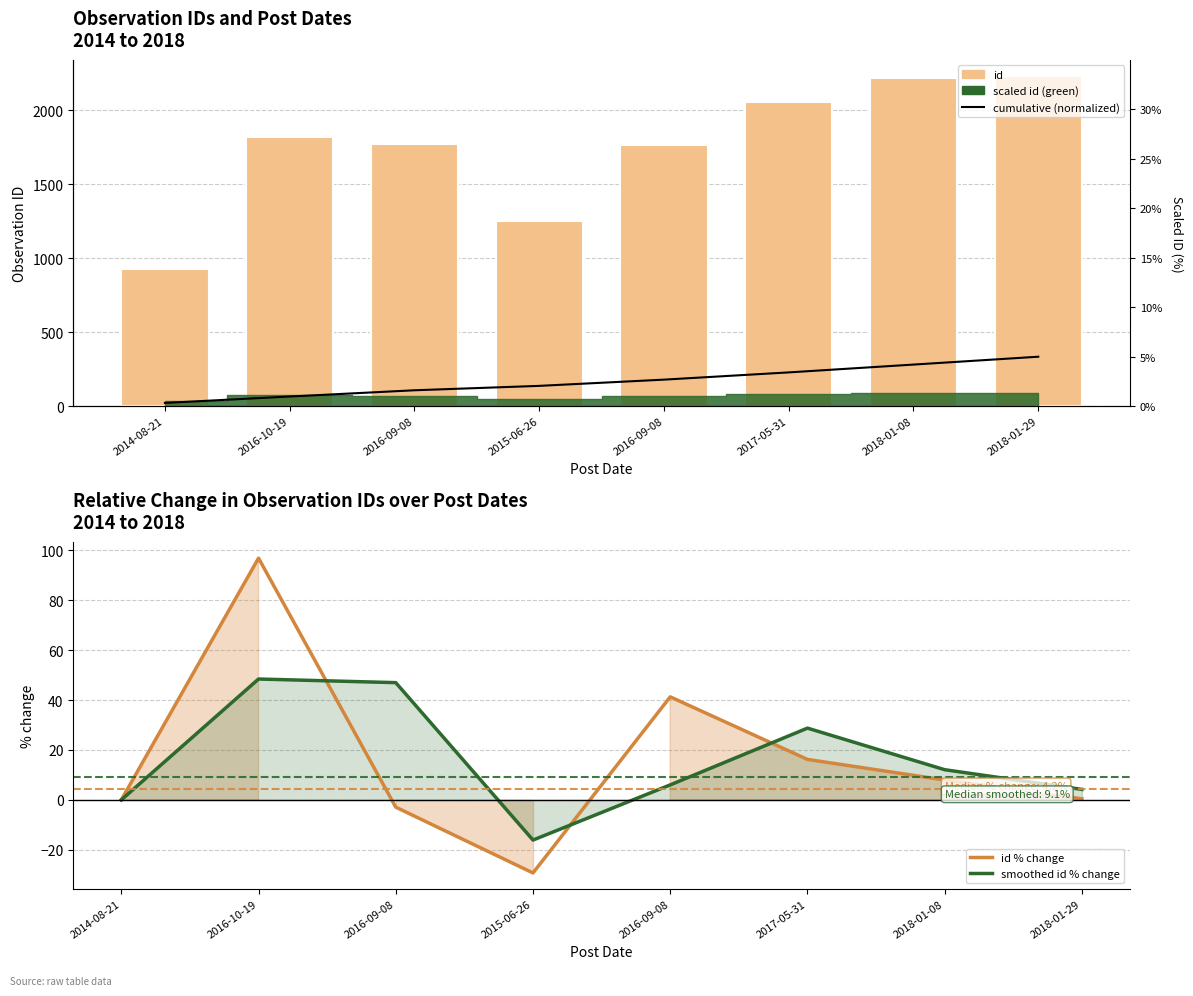

At which category does the chart reach its peak across all series?

2018-01-29